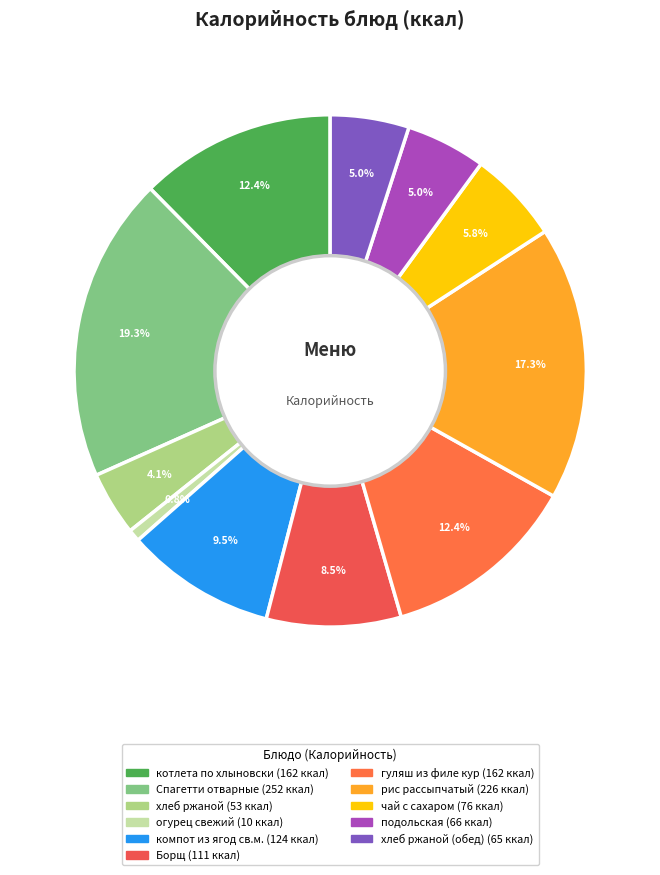

Does any single category account for the majority?

No